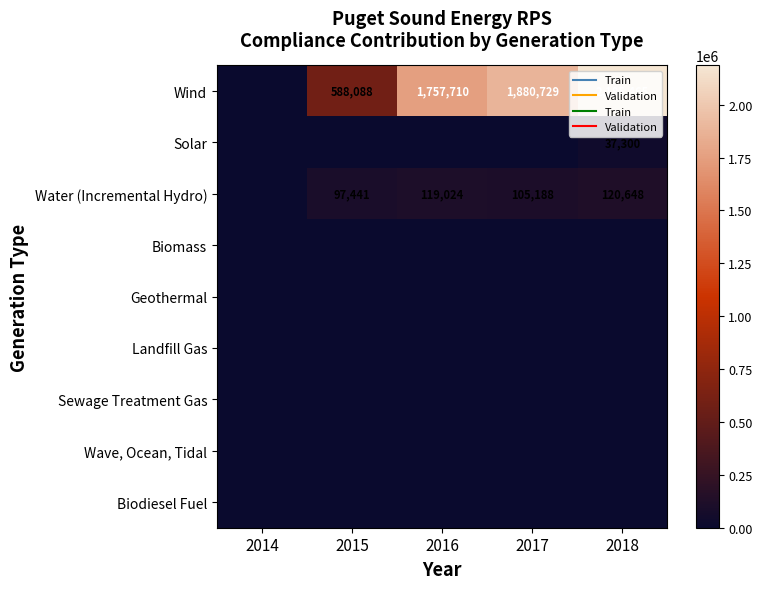

How many data points does each series have?

5